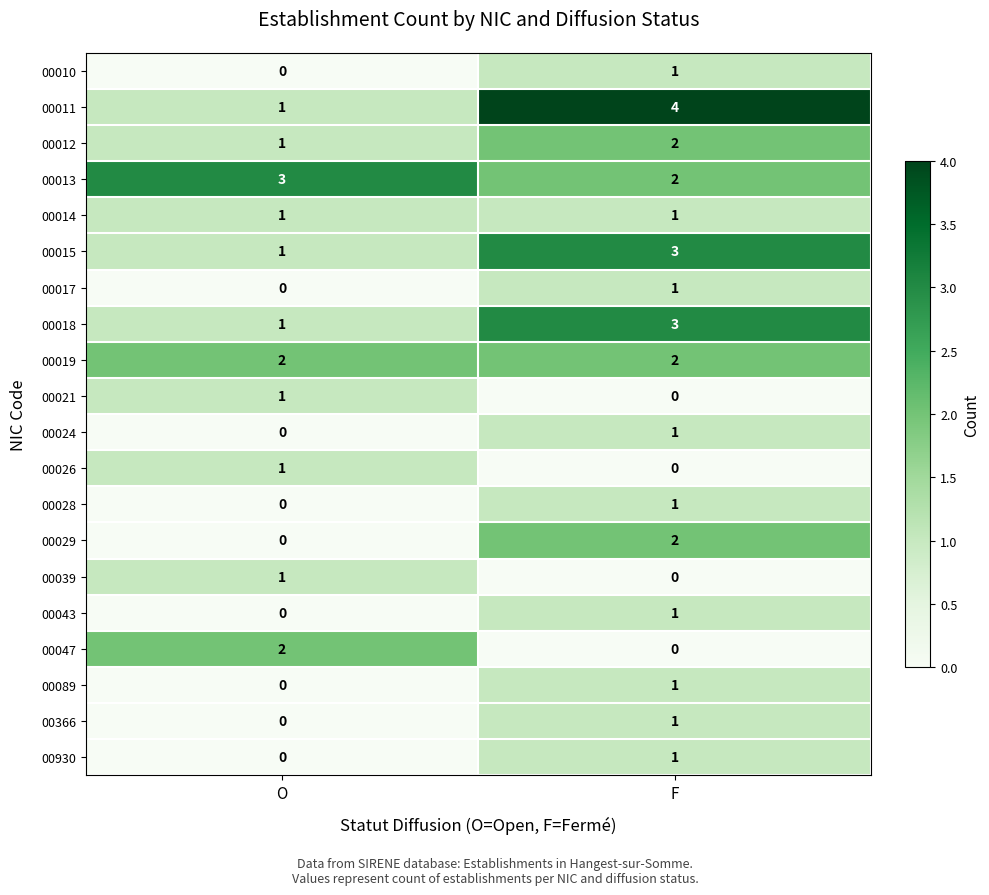

Which series changed the most between O and F?

00011